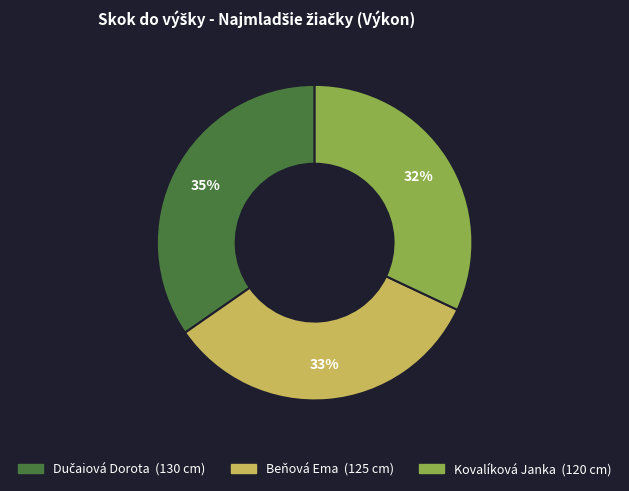

How many slices are in this pie chart?

3